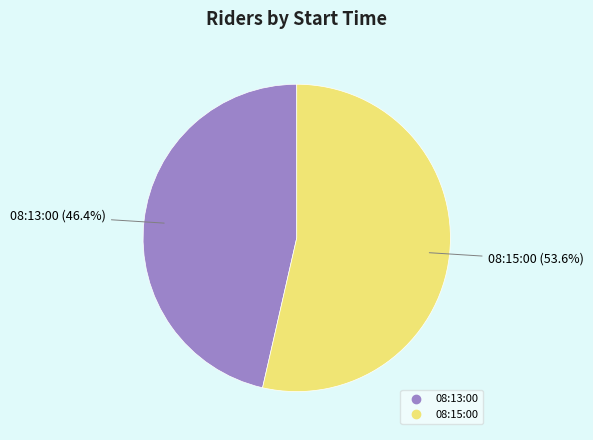

To the nearest percent, what percentage of the pie is 08:15:00?

54%